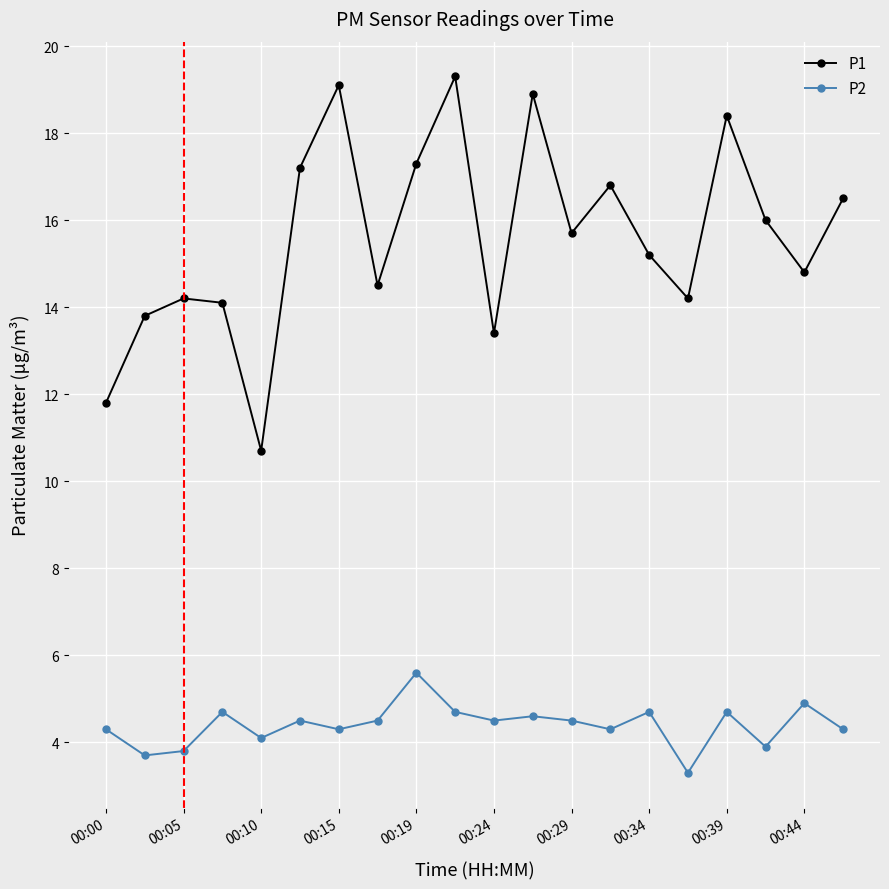

List the series in order of their overall mean, lowest first.

P2, P1